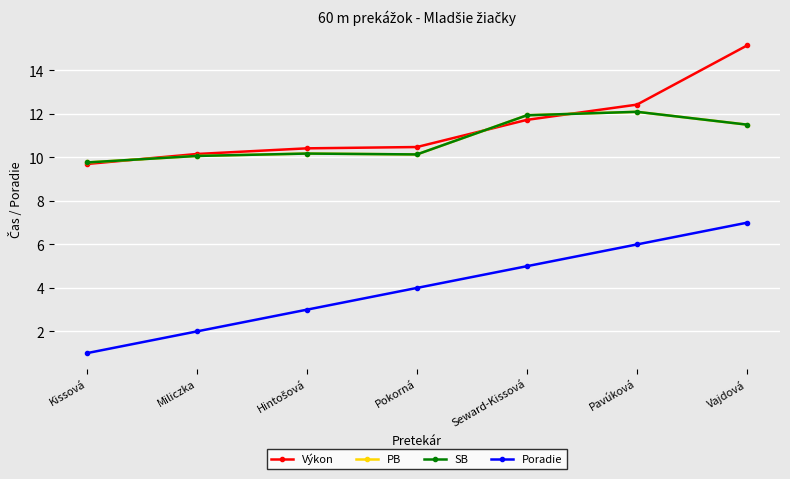

What is the value of the SB point at the 3rd from the left?

10.2